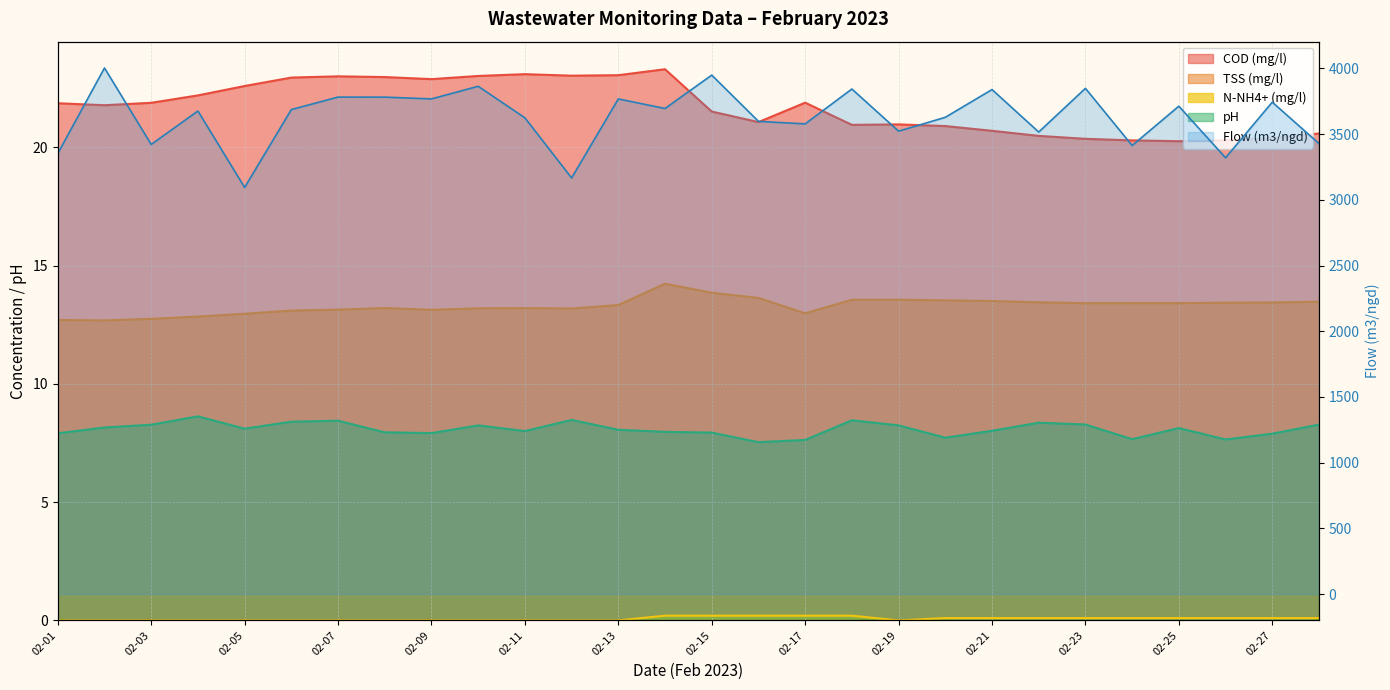

List the series in order of their peak value, lowest first.

N-NH4+ (mg/l), pH, TSS (mg/l), COD (mg/l), Flow (m3/ngd)